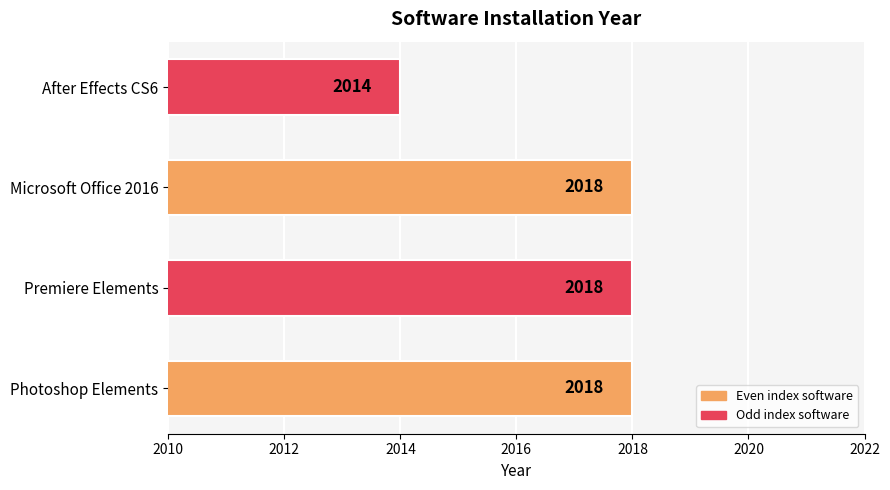

What is the sum of all values?

8068